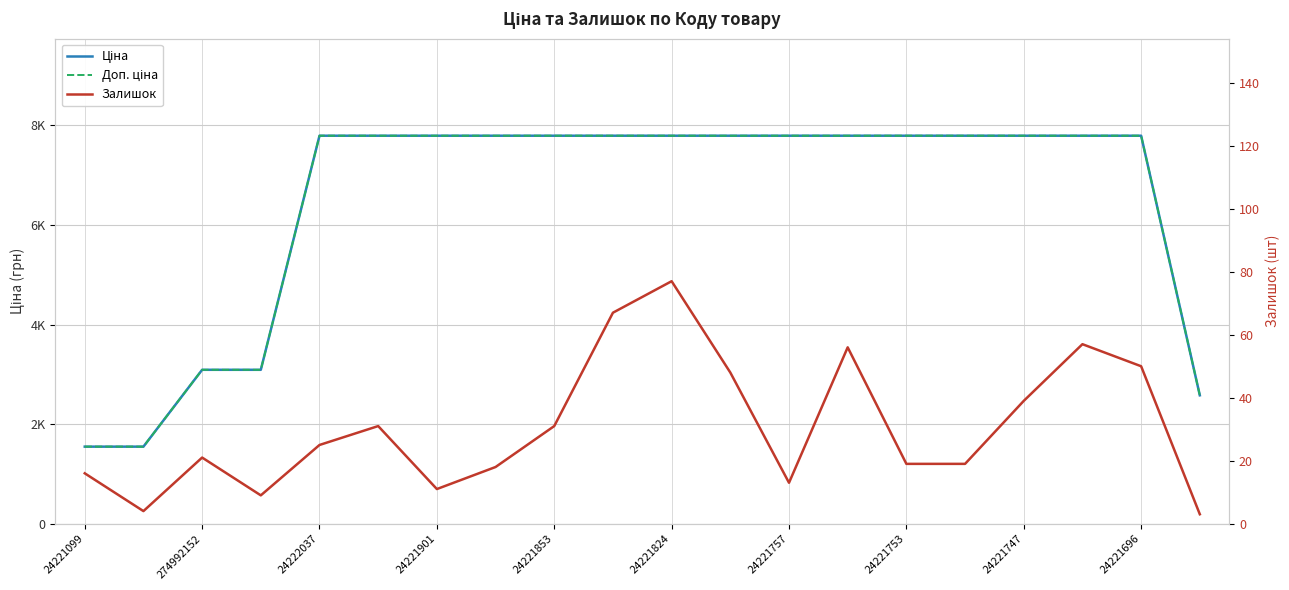

What is the total value across all series at 24221696?

15652.9